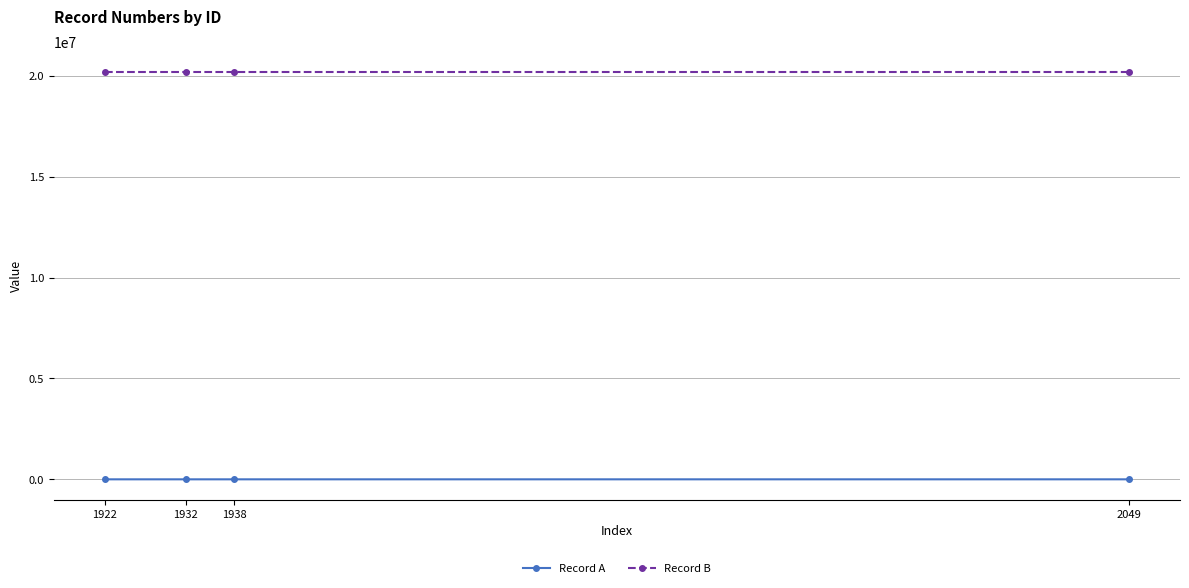

True or false: Record B has more than 1 interior local peaks.

False